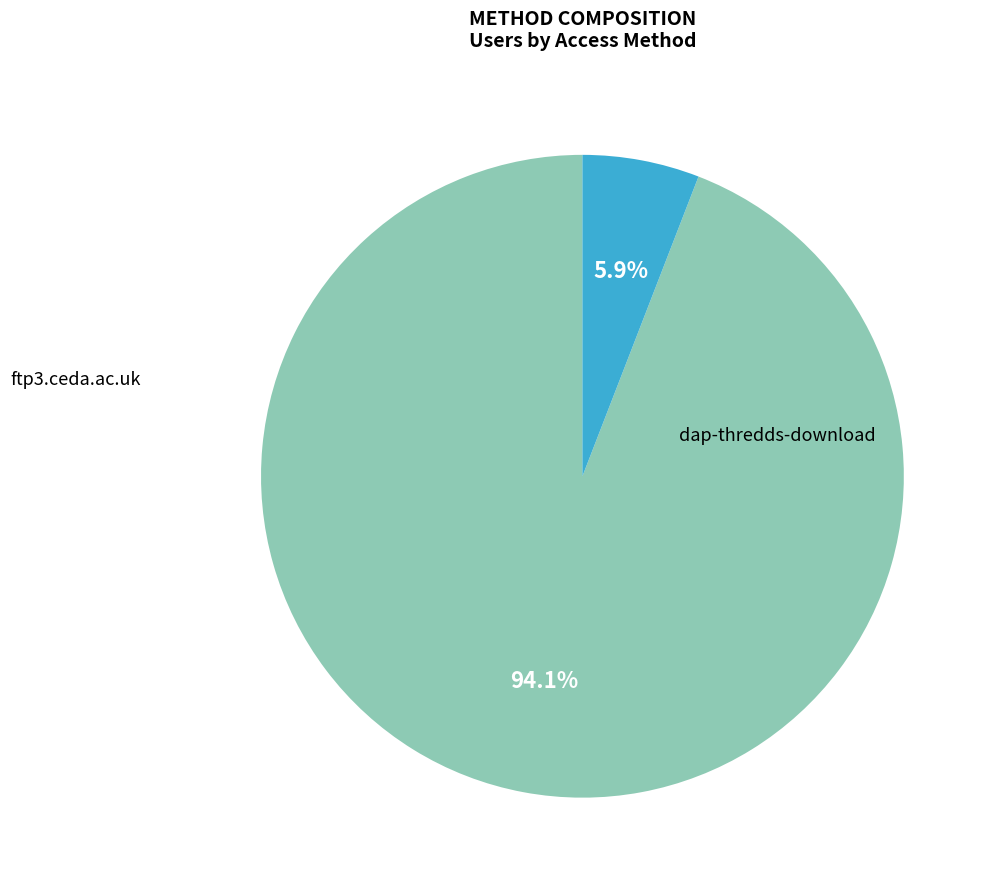

Rank the categories by value from highest to lowest.

dap-thredds-download, ftp3.ceda.ac.uk